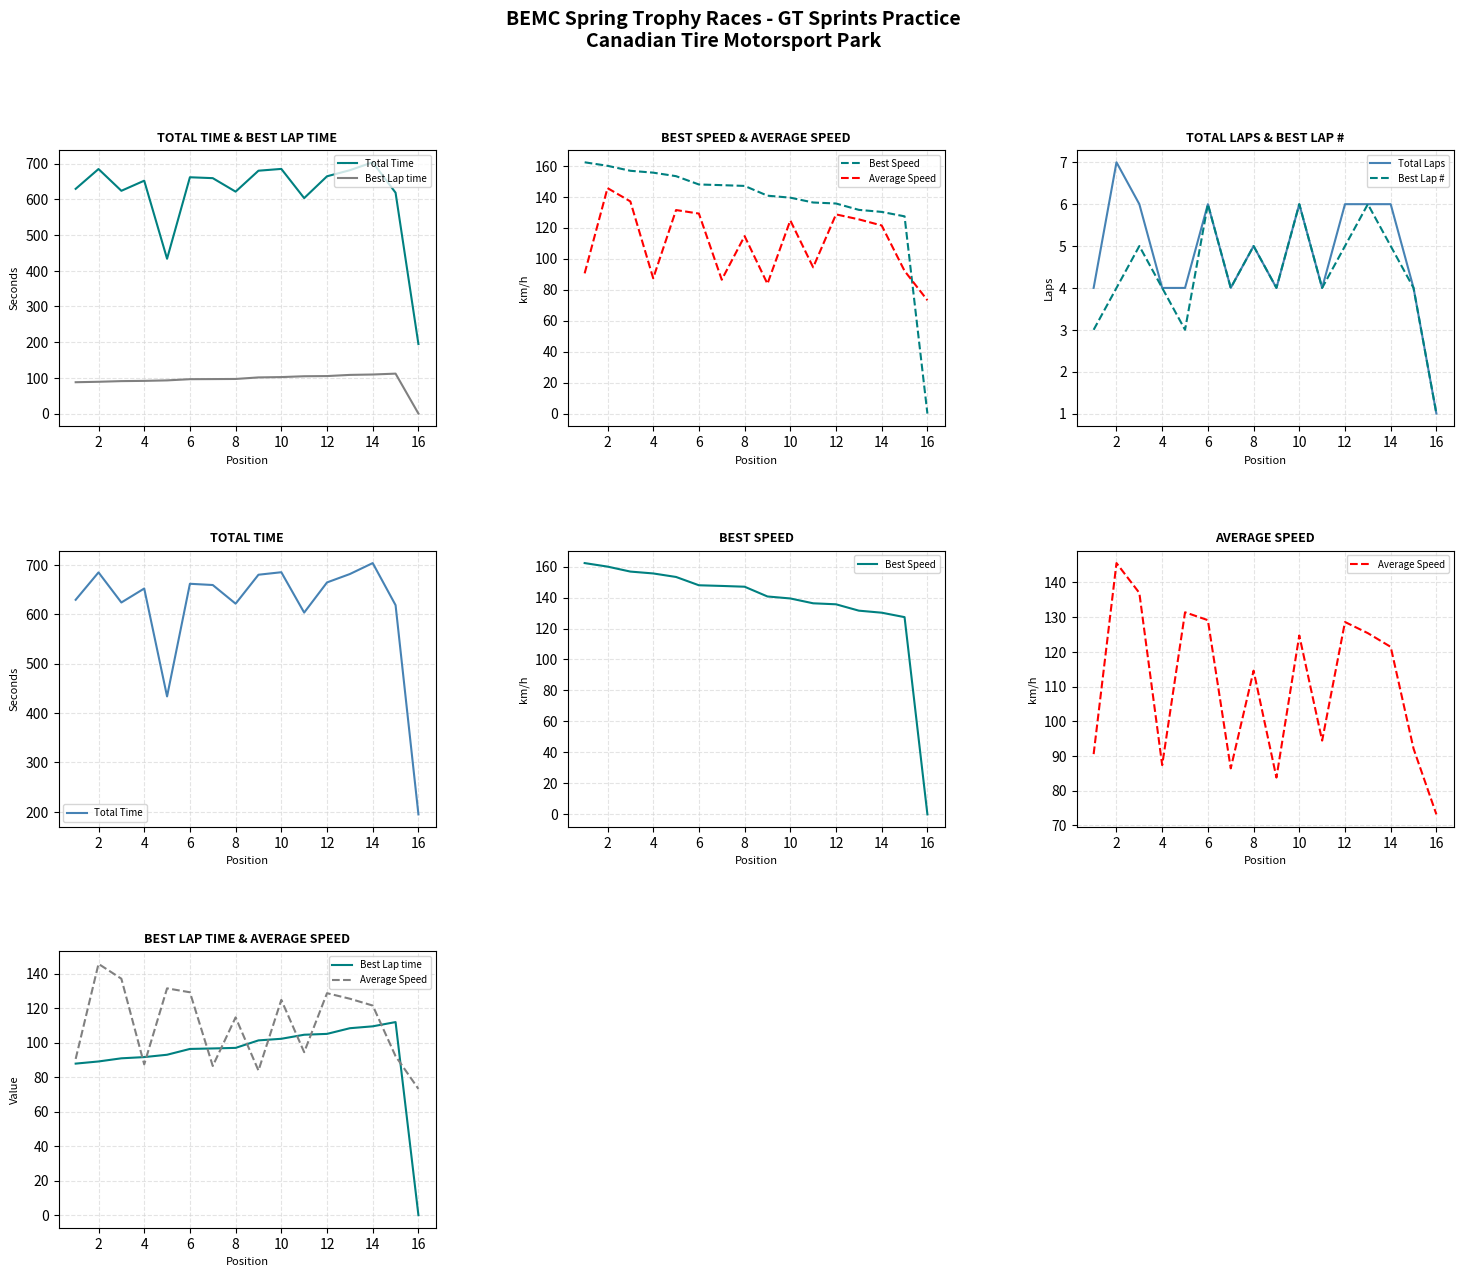

Is it true that Total Laps equals 7 at 8?

False